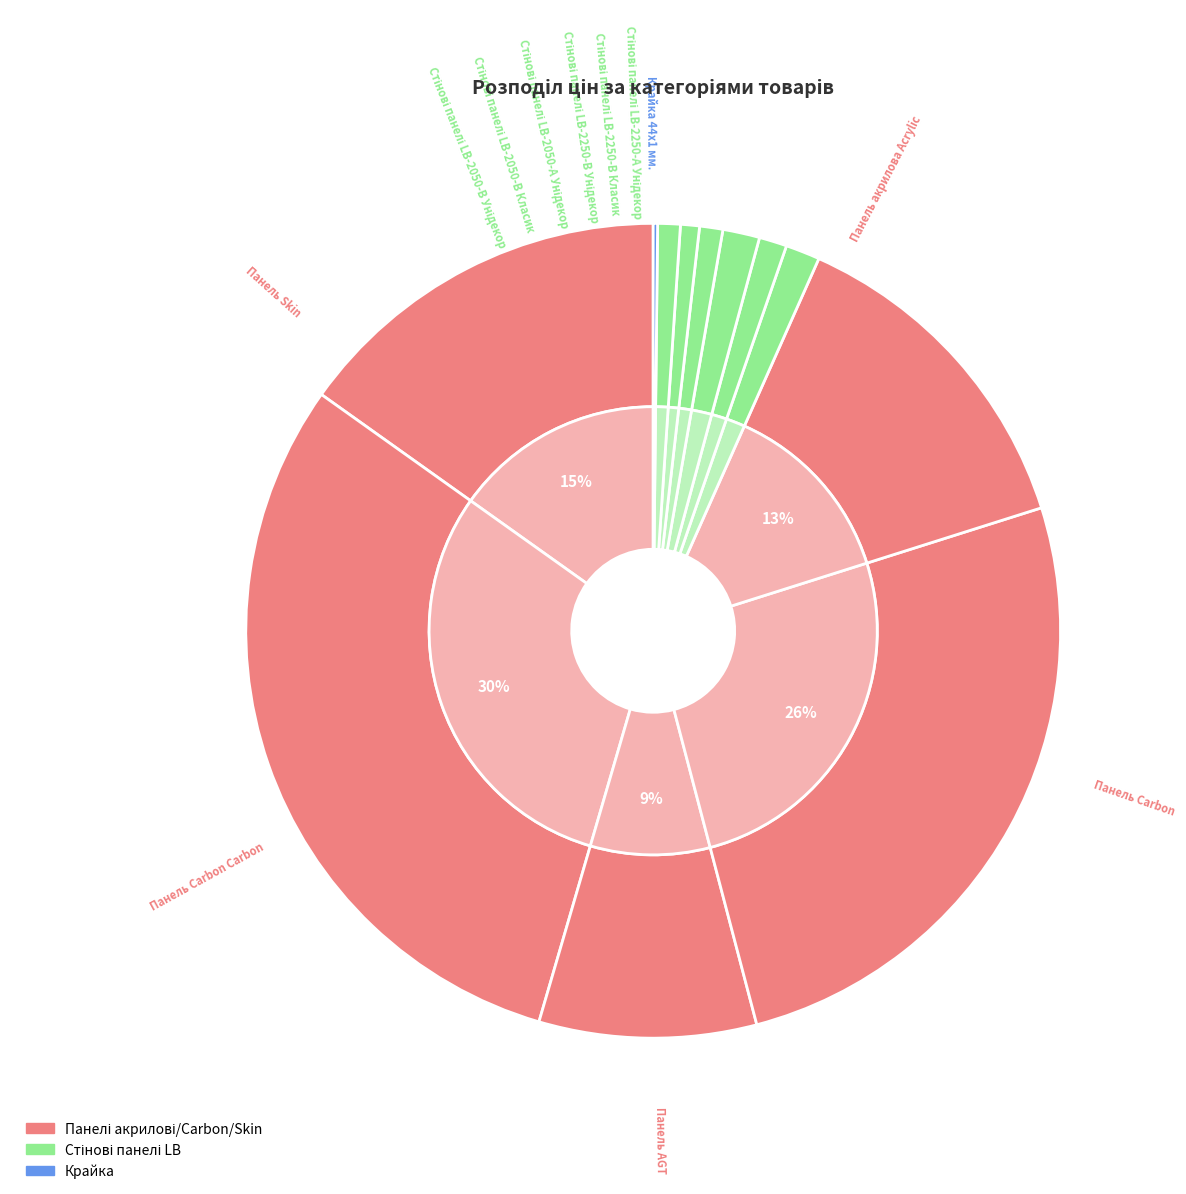

Is it true that Стінові панелі LB-2250-В Класик is 1% of the pie?

True